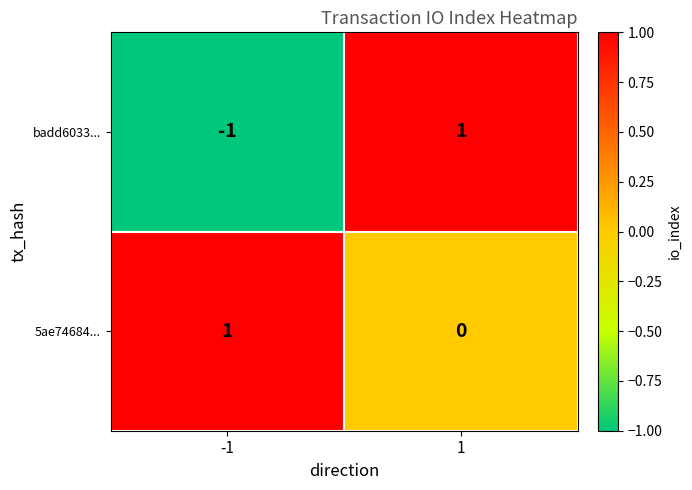

Rank the series by their average value, from highest to lowest.

5ae74684..., badd6033...